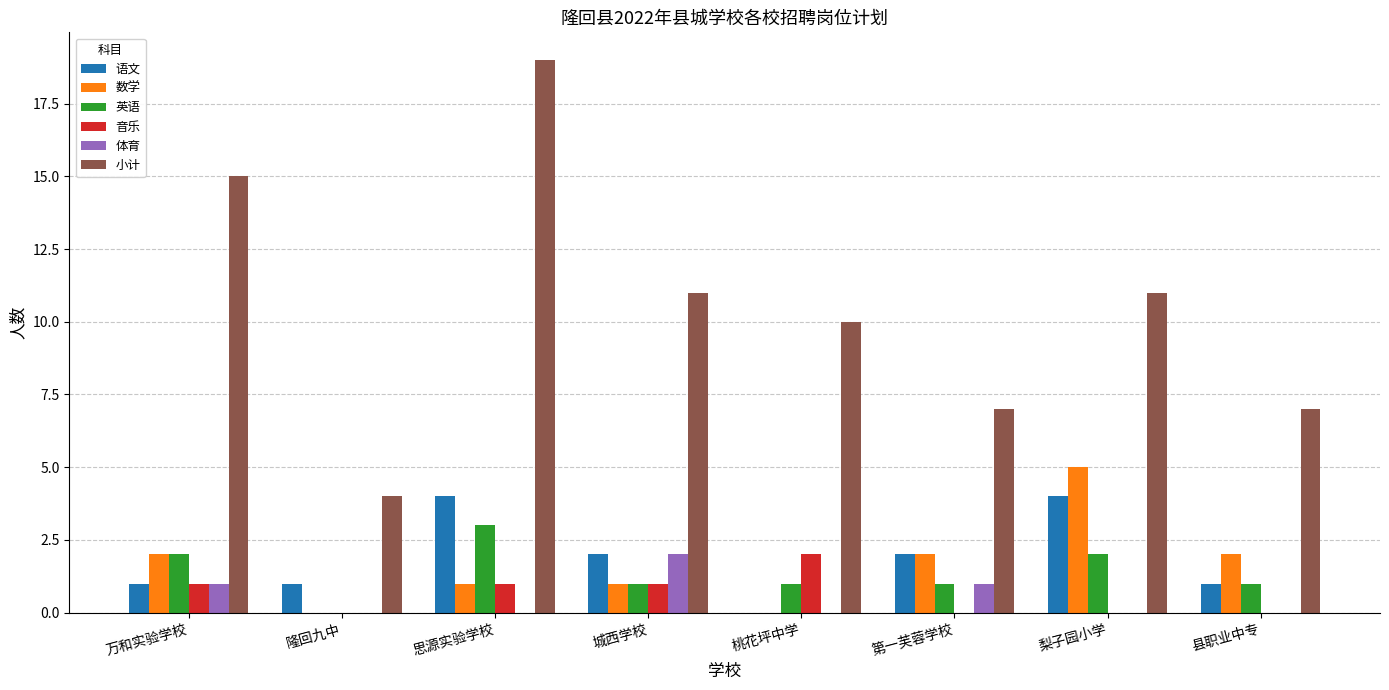

Count the number of data series in this chart.

6